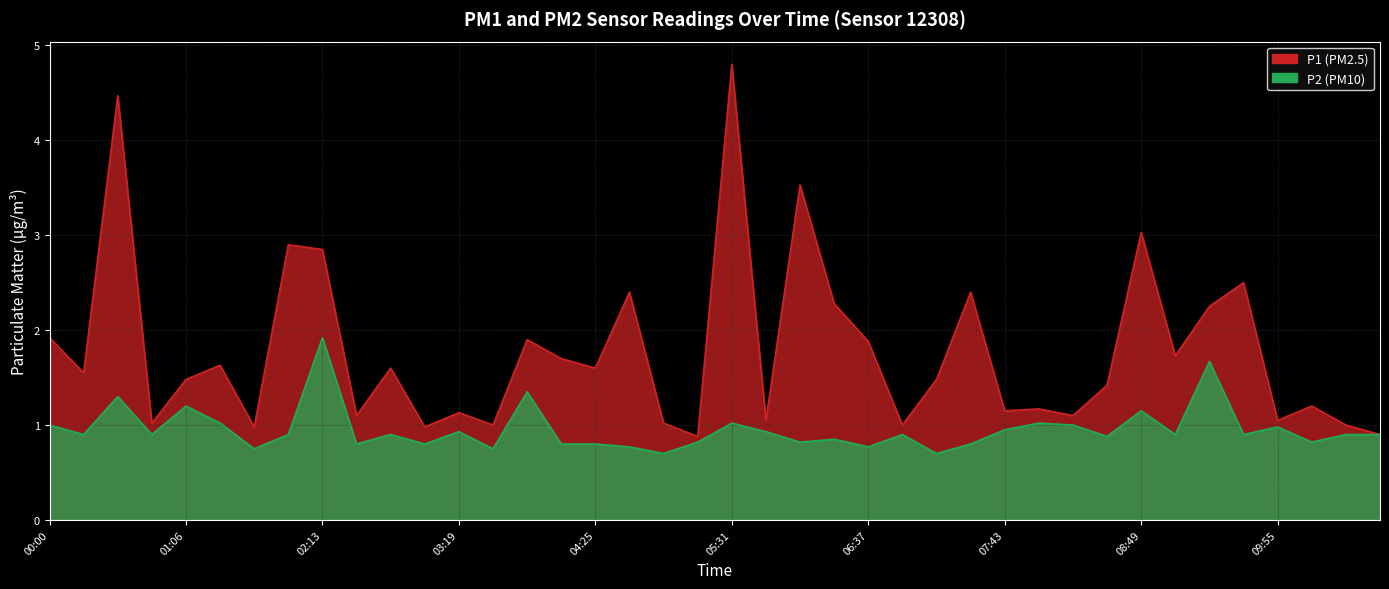

Reading left to right, list all the values displayed in this chart.

P1: 00:00=1.9	00:17=1.6	00:33=4.5	00:50=1.0	01:06=1.5	01:23=1.6	01:40=1.0	01:56=2.9	02:13=2.9	02:29=1.1	02:46=1.6	03:02=1.0	03:19=1.1	03:35=1.0	03:52=1.9	04:08=1.7	04:25=1.6	04:41=2.4	04:58=1.0	05:14=0.9	05:31=4.8	05:47=1.1	06:04=3.5	06:20=2.3	06:37=1.9	06:53=1.0	07:10=1.5	07:26=2.4	07:43=1.1	07:59=1.2	08:16=1.1	08:32=1.4	08:49=3.0	09:05=1.7	09:22=2.2	09:38=2.5	09:55=1.1	10:11=1.2	10:28=1.0	10:44=0.9
P2: 00:00=1.0	00:17=0.9	00:33=1.3	00:50=0.9	01:06=1.2	01:23=1.0	01:40=0.8	01:56=0.9	02:13=1.9	02:29=0.8	02:46=0.9	03:02=0.8	03:19=0.9	03:35=0.8	03:52=1.4	04:08=0.8	04:25=0.8	04:41=0.8	04:58=0.7	05:14=0.8	05:31=1.0	05:47=0.9	06:04=0.8	06:20=0.8	06:37=0.8	06:53=0.9	07:10=0.7	07:26=0.8	07:43=0.9	07:59=1.0	08:16=1.0	08:32=0.9	08:49=1.1	09:05=0.9	09:22=1.7	09:38=0.9	09:55=1.0	10:11=0.8	10:28=0.9	10:44=0.9